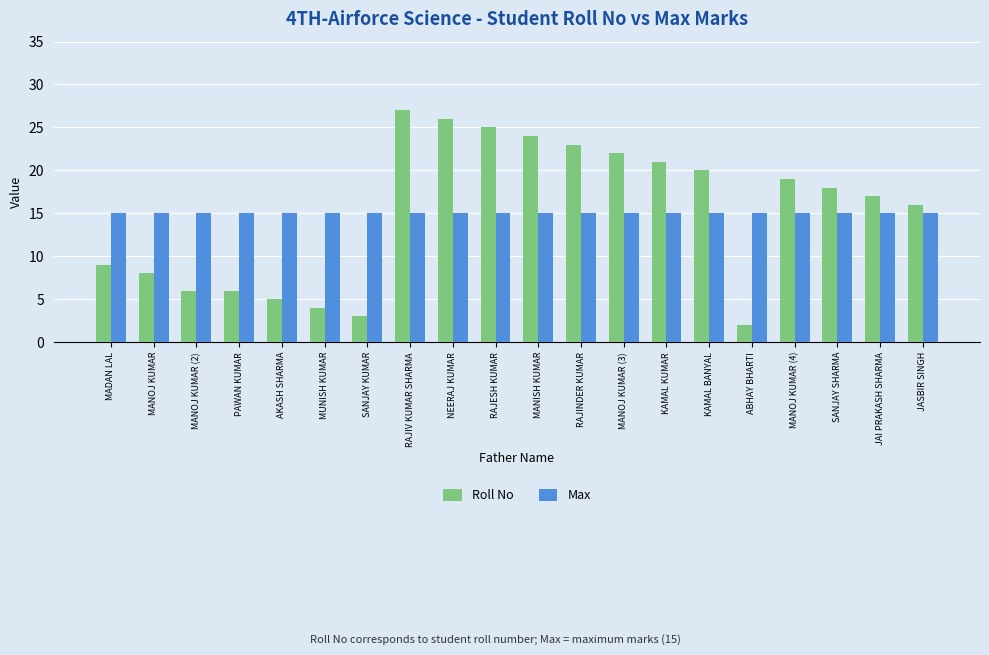

Reading left to right, list all the values displayed in this chart.

Roll No: MADAN LAL=9	MANOJ KUMAR=8	MANOJ KUMAR (2)=6	PAWAN KUMAR=6	AKASH SHARMA=5	MUNISH KUMAR=4	SANJAY KUMAR=3	RAJIV KUMAR SHARMA=27	NEERAJ KUMAR=26	RAJESH KUMAR=25	MANISH KUMAR=24	RAJINDER KUMAR=23	MANOJ KUMAR (3)=22	KAMAL KUMAR=21	KAMAL BANYAL=20	ABHAY BHARTI=2	MANOJ KUMAR (4)=19	SANJAY SHARMA=18	JAI PRAKASH SHARMA=17	JASBIR SINGH=16
Max: MADAN LAL=15	MANOJ KUMAR=15	MANOJ KUMAR (2)=15	PAWAN KUMAR=15	AKASH SHARMA=15	MUNISH KUMAR=15	SANJAY KUMAR=15	RAJIV KUMAR SHARMA=15	NEERAJ KUMAR=15	RAJESH KUMAR=15	MANISH KUMAR=15	RAJINDER KUMAR=15	MANOJ KUMAR (3)=15	KAMAL KUMAR=15	KAMAL BANYAL=15	ABHAY BHARTI=15	MANOJ KUMAR (4)=15	SANJAY SHARMA=15	JAI PRAKASH SHARMA=15	JASBIR SINGH=15